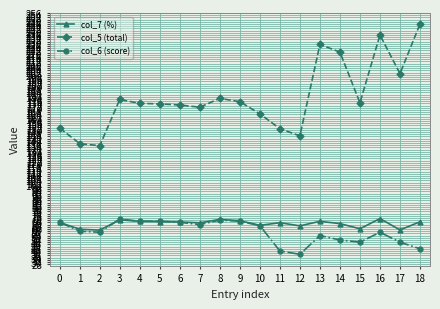

True or false: col_5 (total) and col_6 (score) intersect in this chart.

False